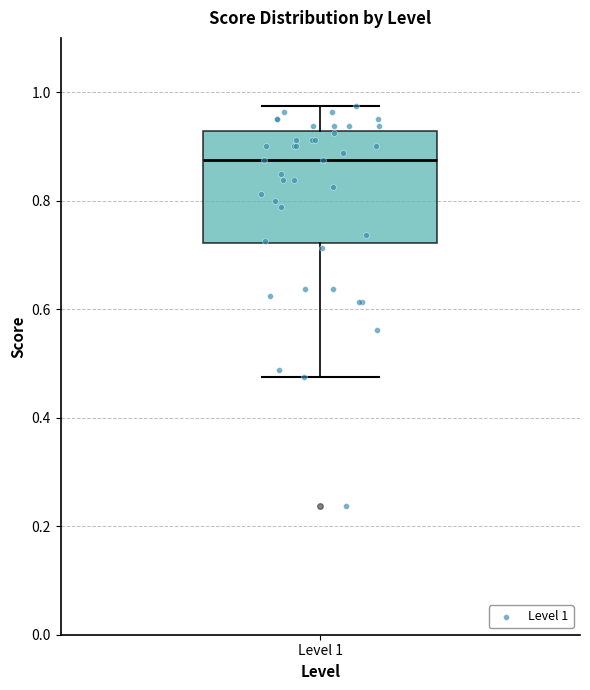

Read this box plot against the y-axis: the position of the median line, the range covered by the box, and the ends of both whiskers. The values are not printed on the chart, so give them approximately, as read against the axis.

median 0.88, box 0.72 to 0.92, whiskers 0.48 to 0.98